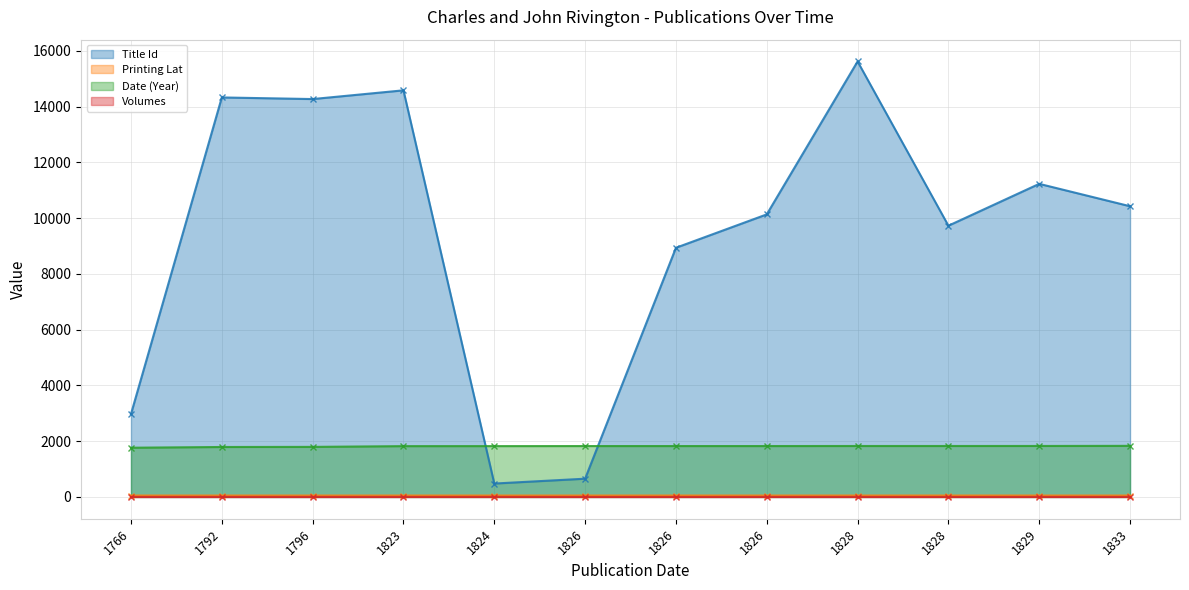

Reading left to right, transcribe all the data shown in this chart.

Title Id: 1766=2975.0	1792=14329.0	1796=14271.0	1823=14584.0	1824=481.0	1826=655.0	1826=8938.0	1826=10135.0	1828=15620.0	1828=9729.0	1829=11230.0	1833=10427.0
Printing Lat: 1766=51.5	1792=51.5	1796=51.5	1823=51.5	1824=51.5	1826=51.5	1826=51.5	1826=51.5	1828=51.5	1828=51.8	1829=51.5	1833=51.5
Date (Year): 1766=1766.0	1792=1792.0	1796=1796.0	1823=1823.0	1824=1824.0	1826=1826.0	1826=1826.0	1826=1826.0	1828=1828.0	1828=1828.0	1829=1829.0	1833=1833.0
Volumes: 1766=1.0	1792=1.0	1796=1.0	1823=1.0	1824=2.0	1826=0.0	1826=0.0	1826=1.0	1828=1.0	1828=0.0	1829=1.0	1833=1.0